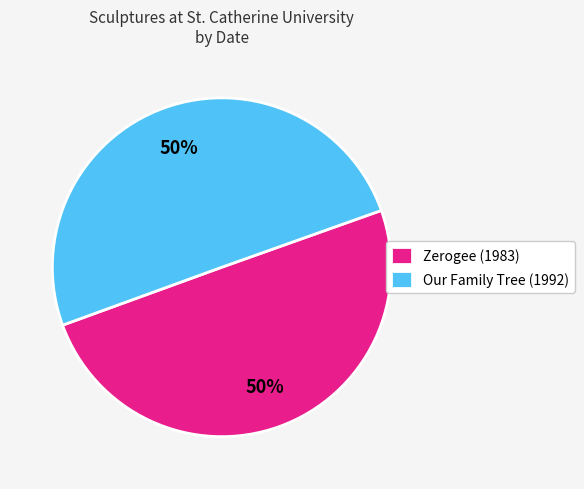

Is it true that Zerogee (1983) is 61% of the pie?

False